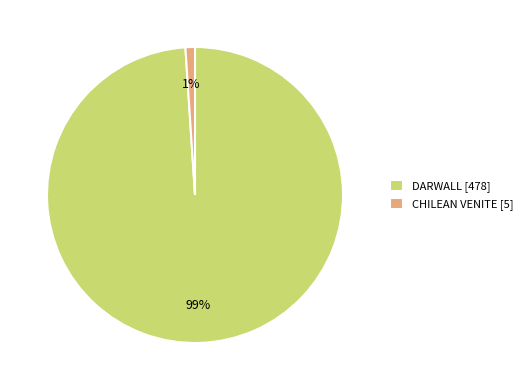

How many segments does this pie chart have?

2